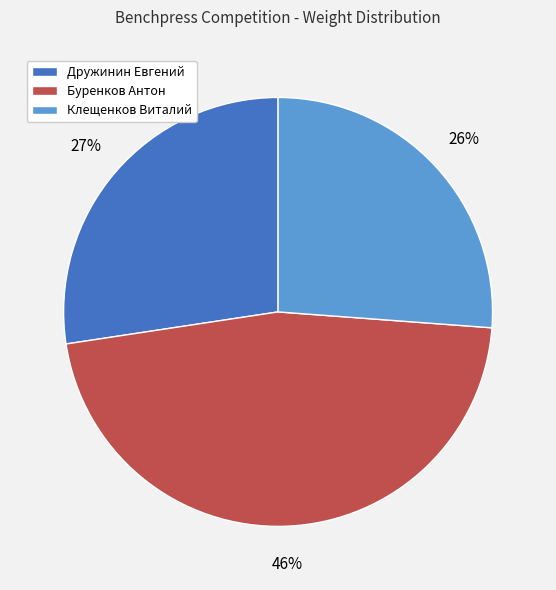

Count the number of slices in the pie.

3